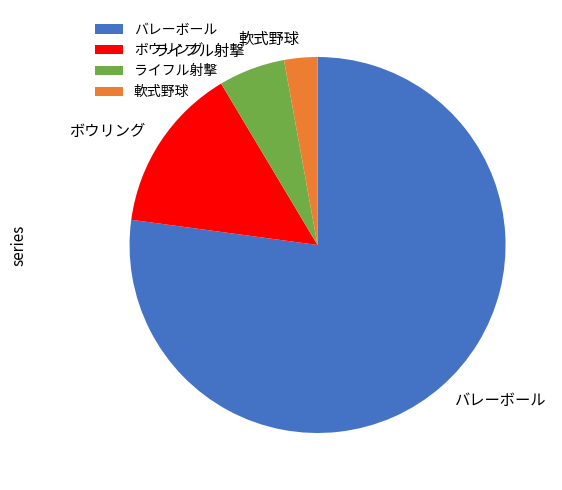

Does バレーボール represent more than half of the total?

Yes